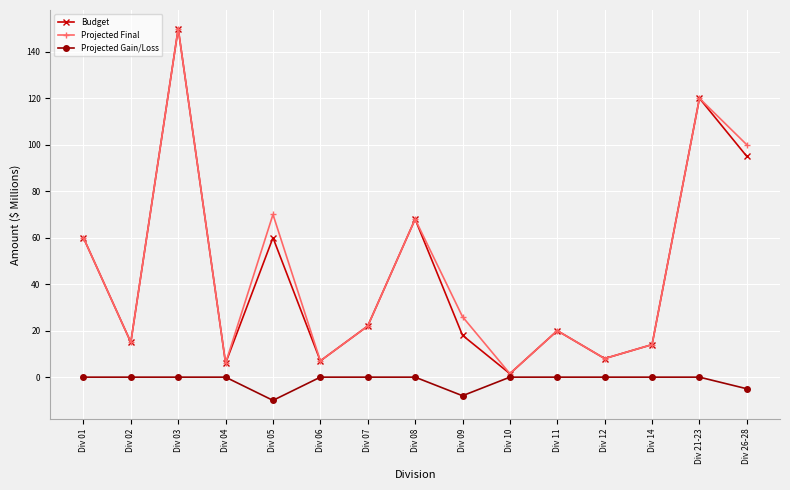

Count the number of data series in this chart.

3